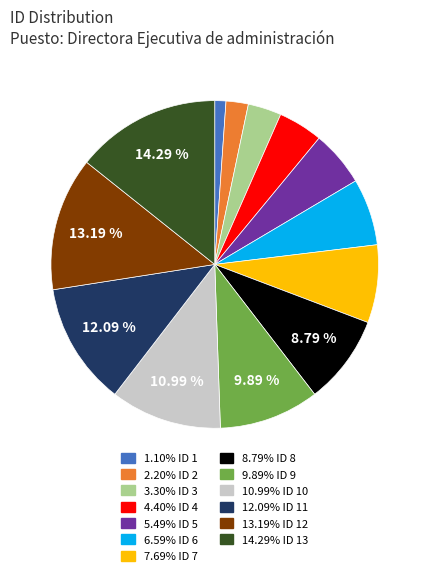

Is there any slice that represents more than half of the pie?

No